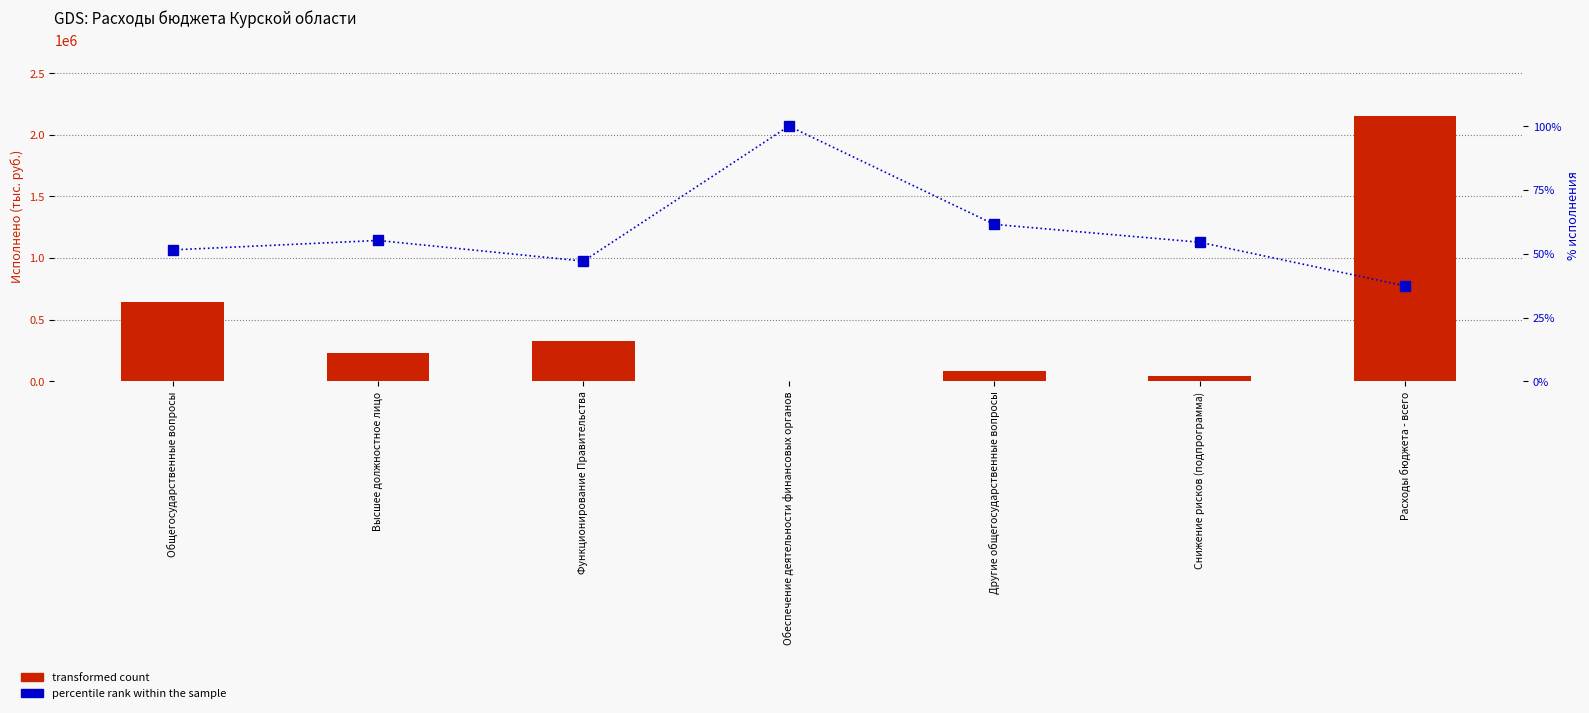

What is the approximate value of percentile rank within the sample at Высшее должностное лицо?

55.2